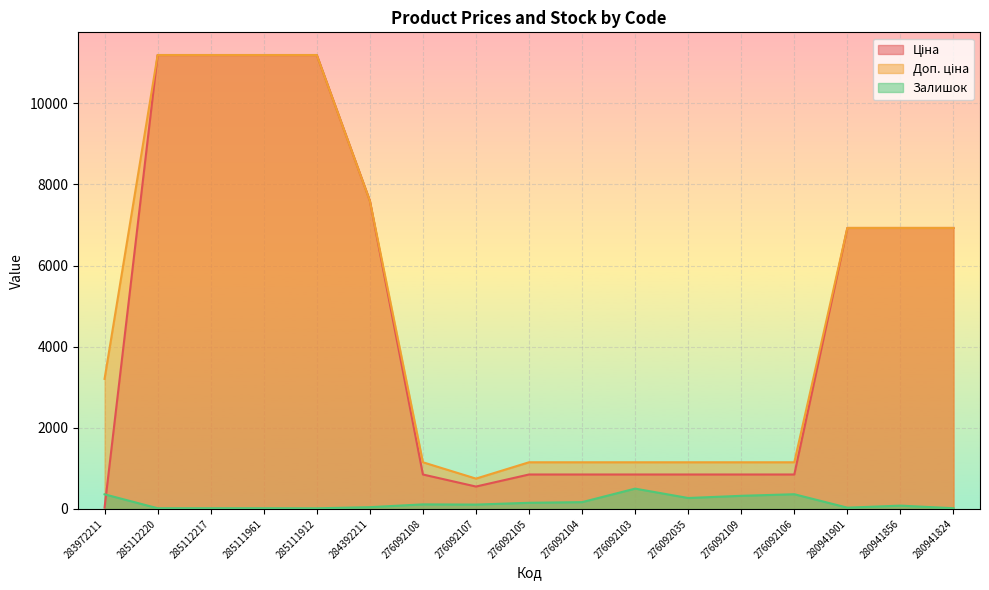

How many lines are shown in the chart?

3